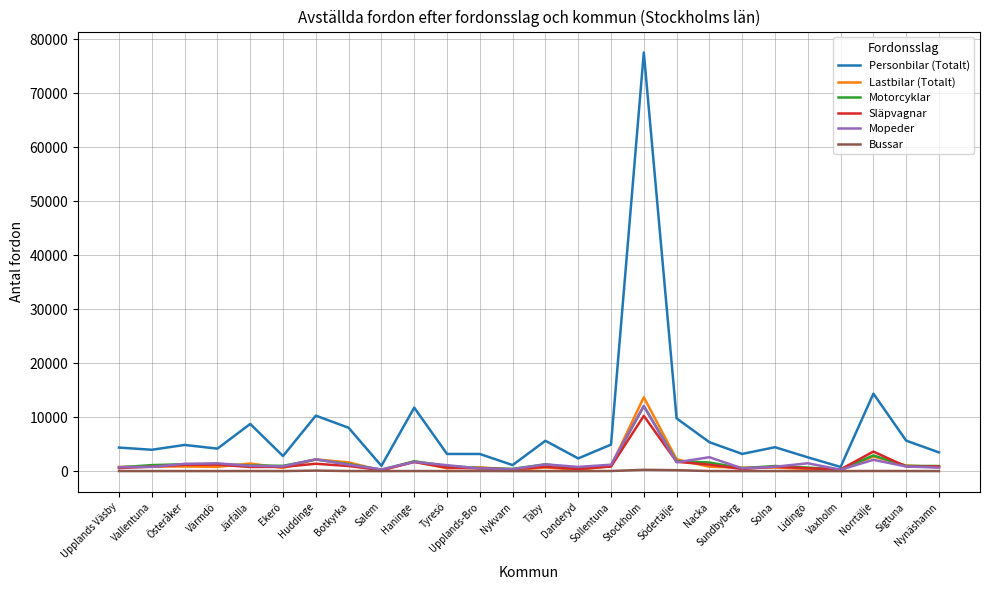

Which series has the largest range (max minus min)?

Personbilar (Totalt)